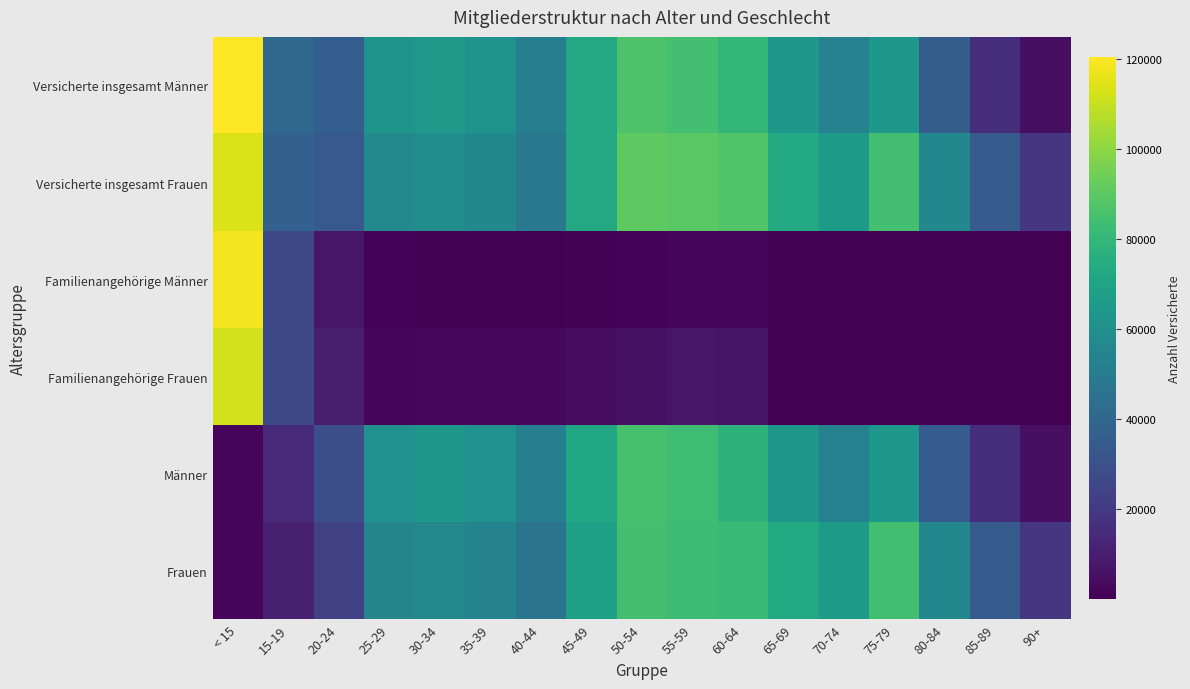

Reading left to right, what are all the values shown in this chart?

Frauen: < 15=1901	15-19=11004	20-24=23630	25-29=54628	30-34=56509	35-39=53675	40-44=46503	45-49=69078	50-54=85037	55-59=82545	60-64=81002	65-69=73400	70-74=65723	75-79=84152	80-84=56001	85-89=34338	90+=18874
Männer: < 15=2051	15-19=14492	20-24=28866	25-29=60861	30-34=64265	35-39=60709	40-44=51862	45-49=72017	50-54=85518	55-59=82829	60-64=77849	65-69=63699	70-74=53119	75-79=64066	80-84=35277	85-89=15872	90+=5036
Familienangehörige Frauen: < 15=112259	15-19=26232	20-24=9943	25-29=2138	30-34=2452	35-39=2610	40-44=2418	45-49=3792	50-54=5462	55-59=7141	60-64=6753	65-69=465	70-74=116	75-79=158	80-84=85	85-89=33	90+=10
Familienangehörige Männer: < 15=118404	15-19=25933	20-24=7319	25-29=1264	30-34=582	35-39=464	40-44=312	45-49=580	50-54=1093	55-59=1622	60-64=2019	65-69=301	70-74=102	75-79=125	80-84=30	85-89=8	90+=3
Versicherte insgesamt Frauen: < 15=114160	15-19=37236	20-24=33573	25-29=56766	30-34=58961	35-39=56285	40-44=48921	45-49=72870	50-54=90499	55-59=89686	60-64=87755	65-69=73865	70-74=65839	75-79=84310	80-84=56086	85-89=34371	90+=18884
Versicherte insgesamt Männer: < 15=120455	15-19=40425	20-24=36185	25-29=62125	30-34=64847	35-39=61173	40-44=52174	45-49=72597	50-54=86611	55-59=84451	60-64=79868	65-69=64000	70-74=53221	75-79=64191	80-84=35307	85-89=15880	90+=5039